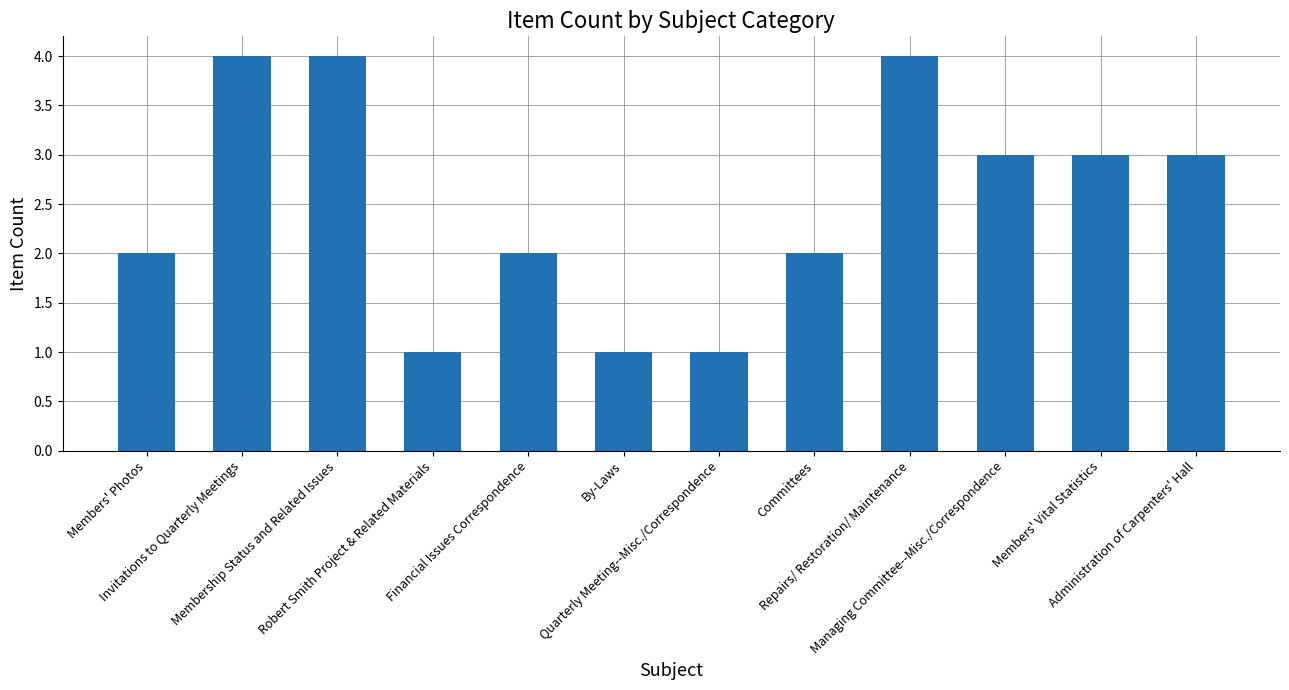

What is the maximum value shown in the chart?

4